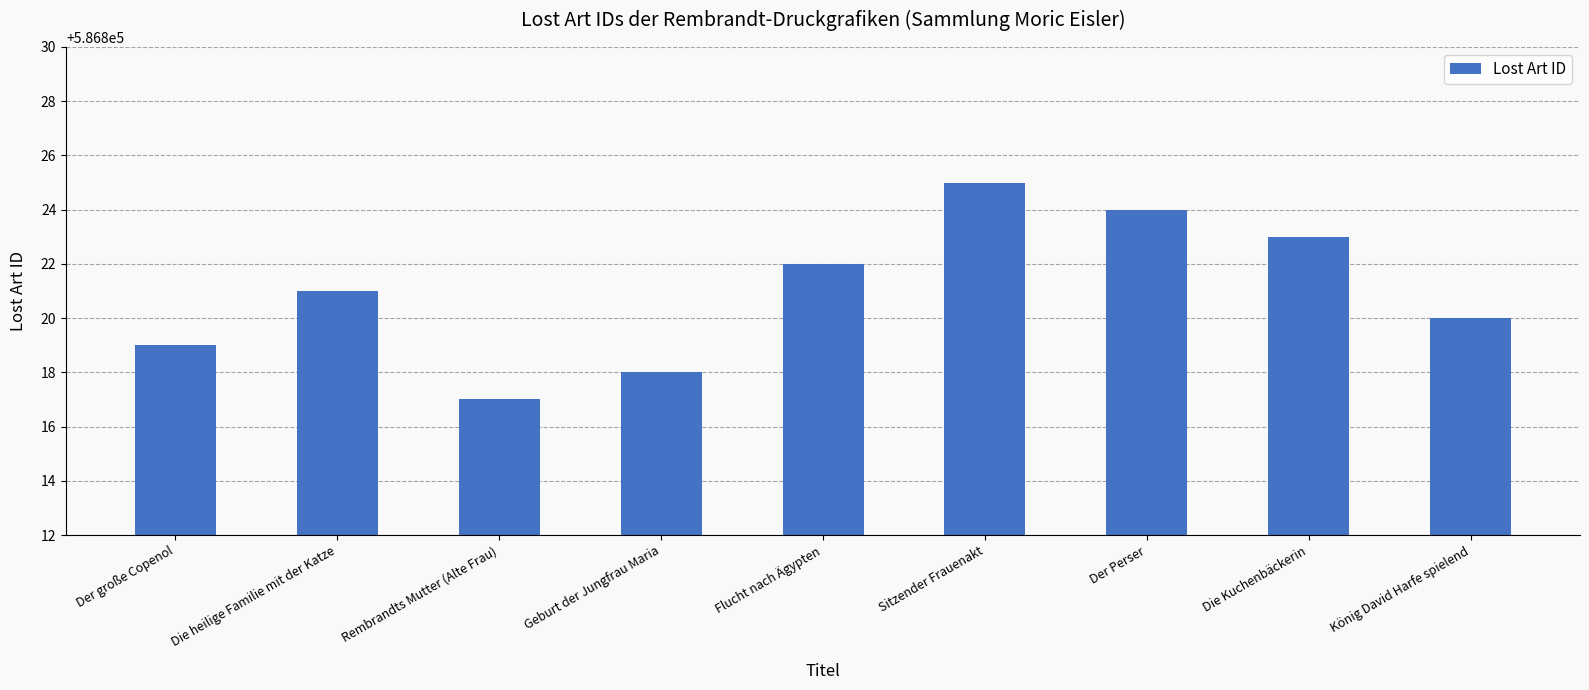

What is the minimum value shown in the chart?

586817